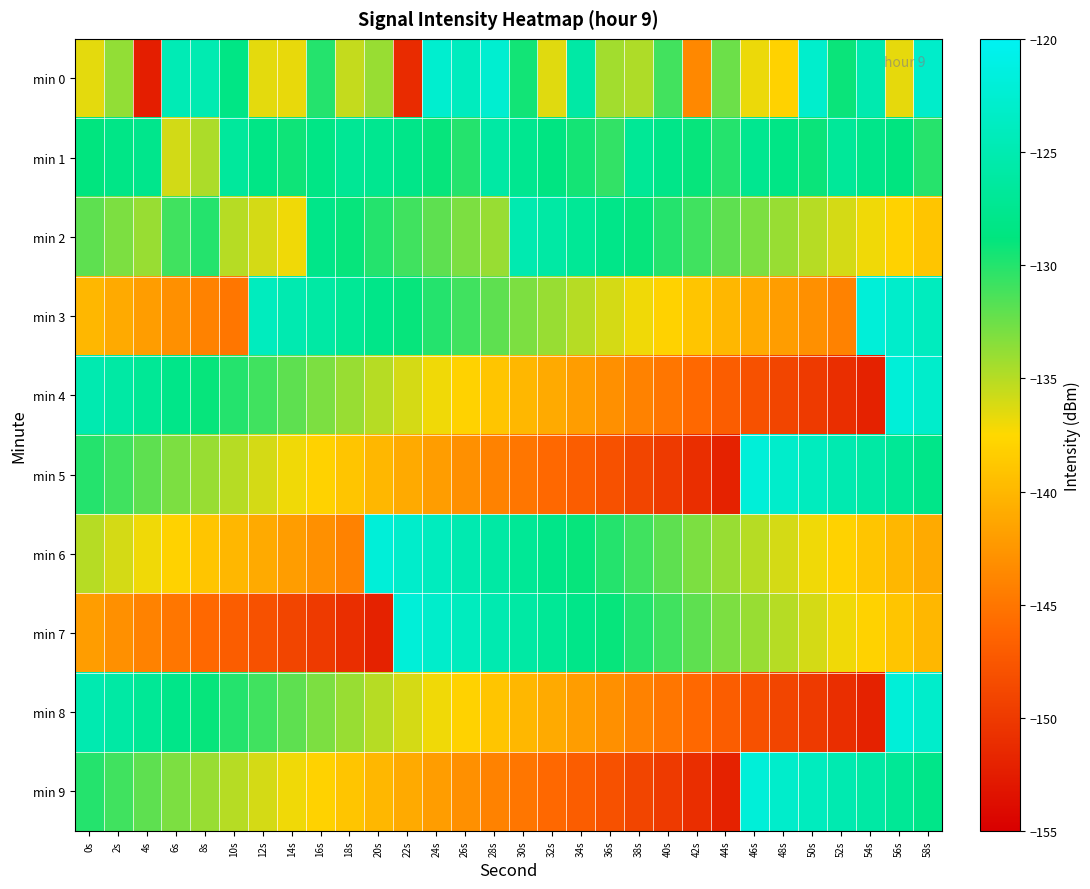

Which has a higher value, 30s or 4s?

30s